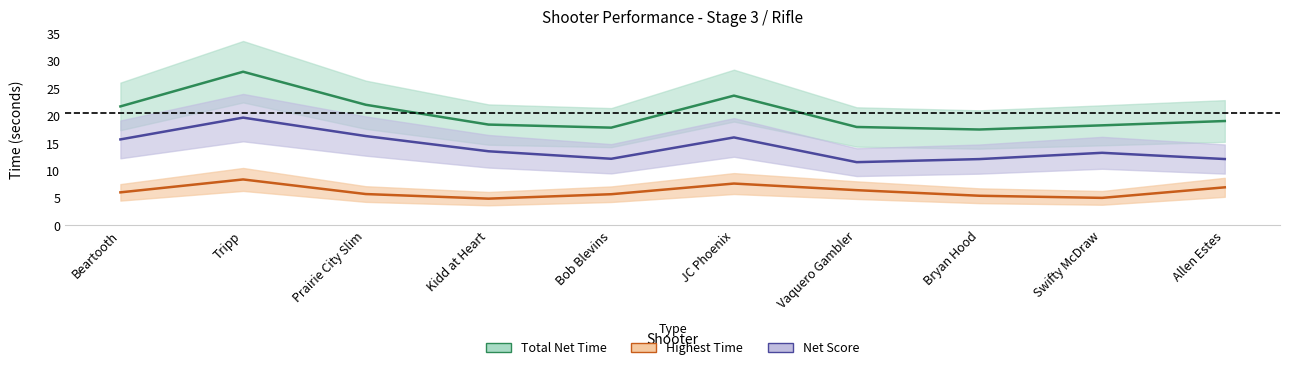

What is the difference between the second highest and second lowest values in the Net Score series?

4.2